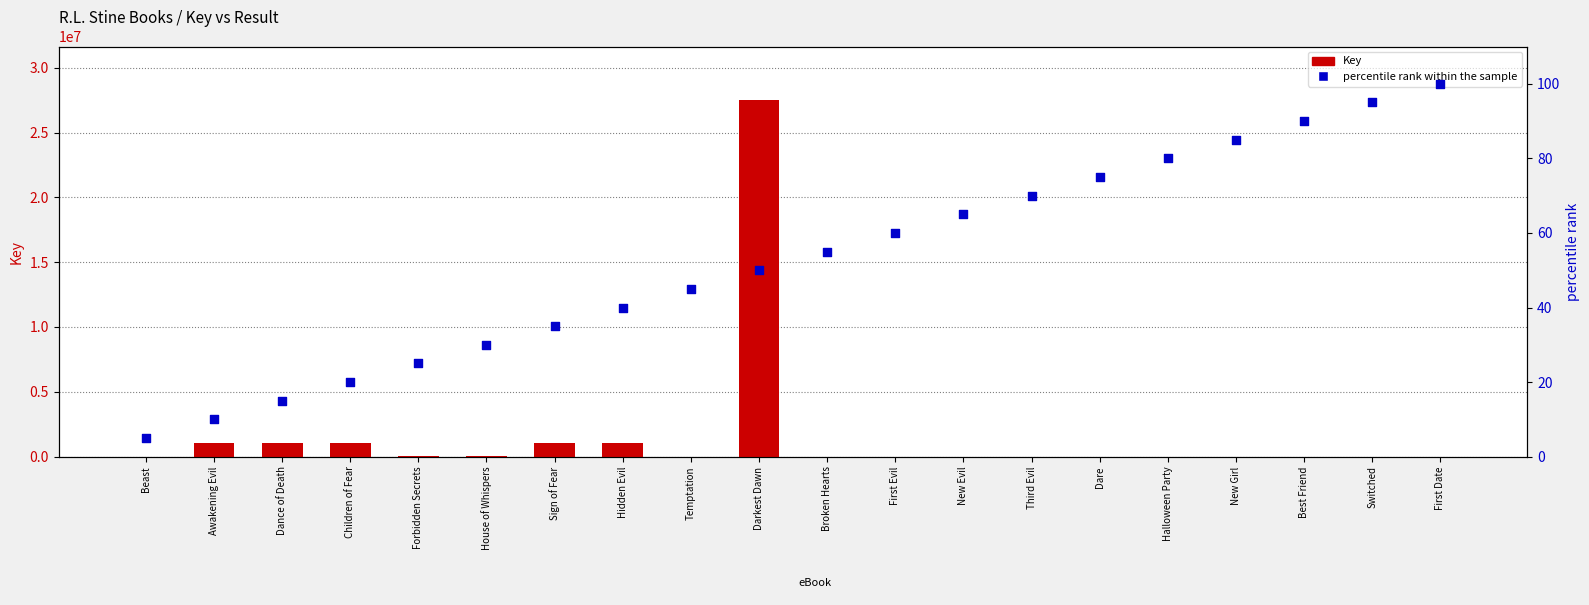

What are all the series names shown in the legend?

Key, percentile rank within the sample